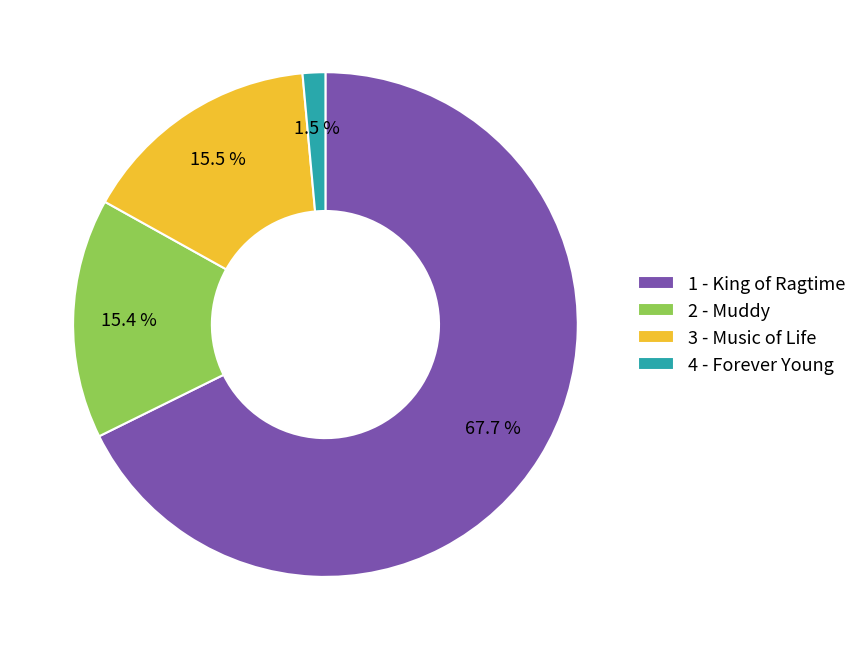

To the nearest percent, what is the combined percentage of 2 - Muddy and 3 - Music of Life?

31%